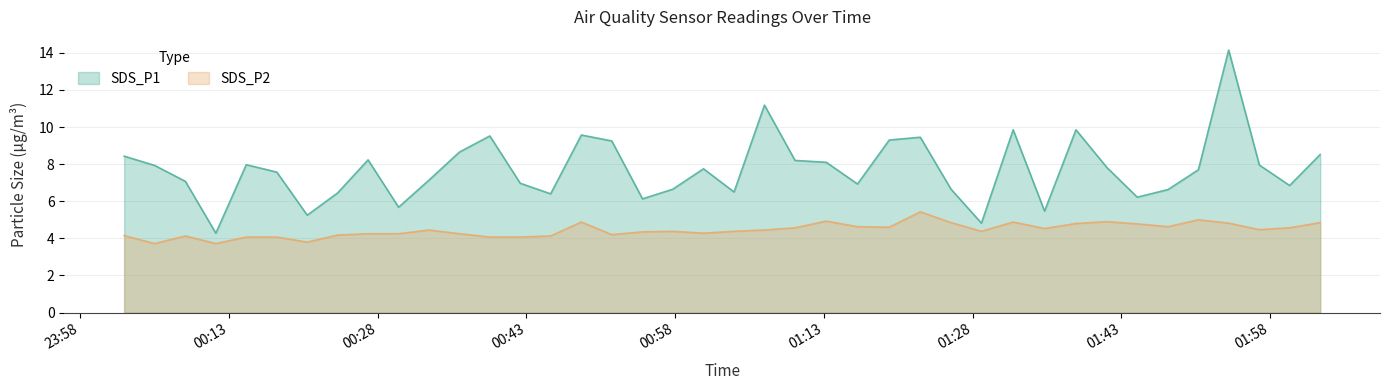

Where does the SDS_P2 series first go above 4?

2023/08/15 00:02:26